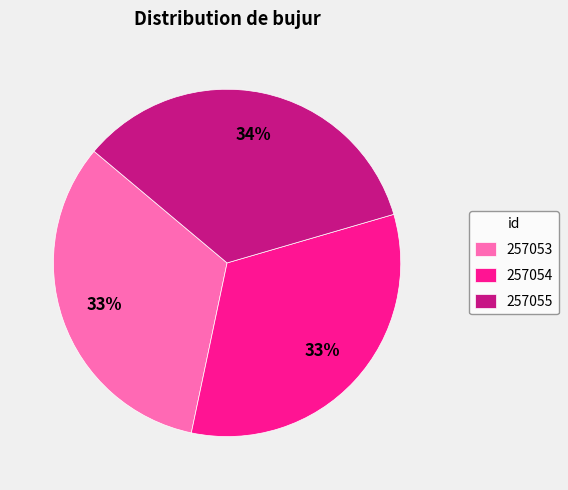

Is there any slice that represents more than half of the pie?

No